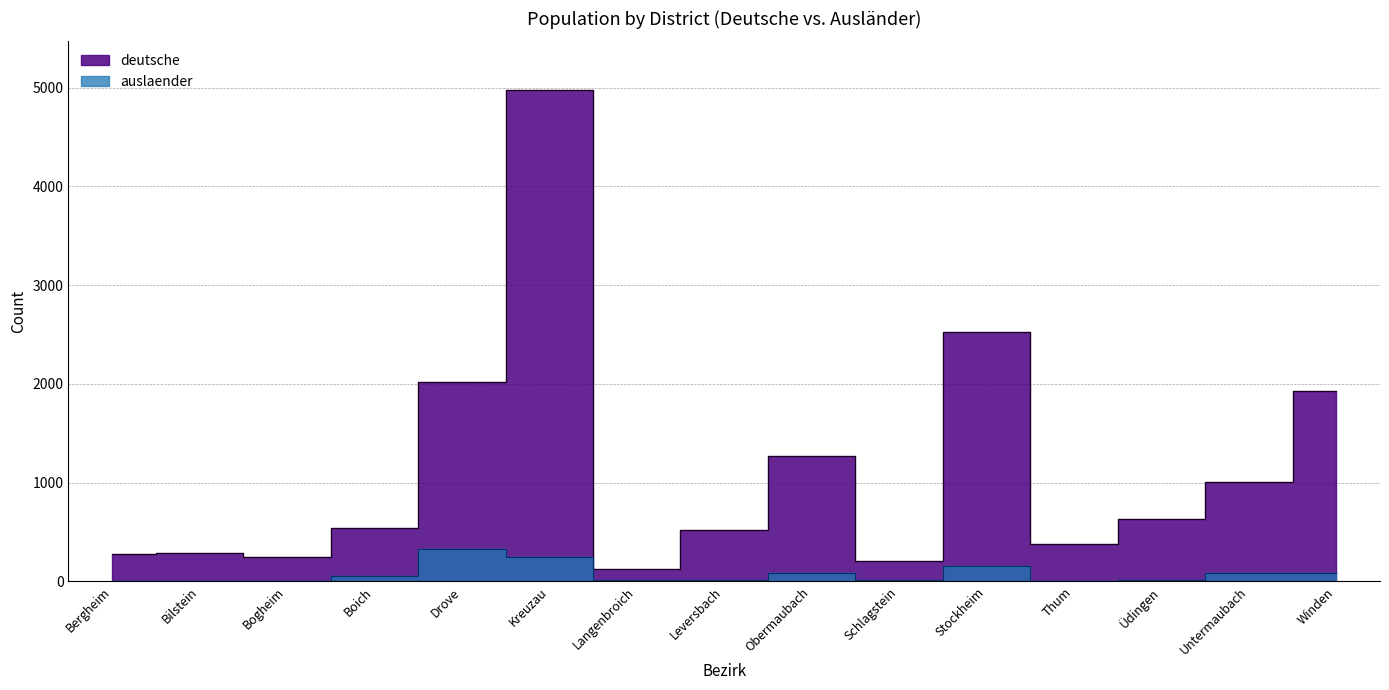

Which series has the largest total across all categories?

deutsche